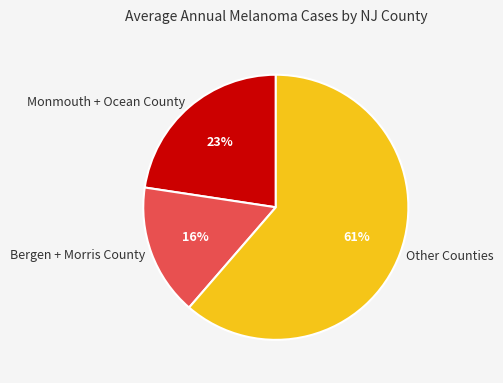

True or false: Monmouth + Ocean County accounts for 34% of the total.

False